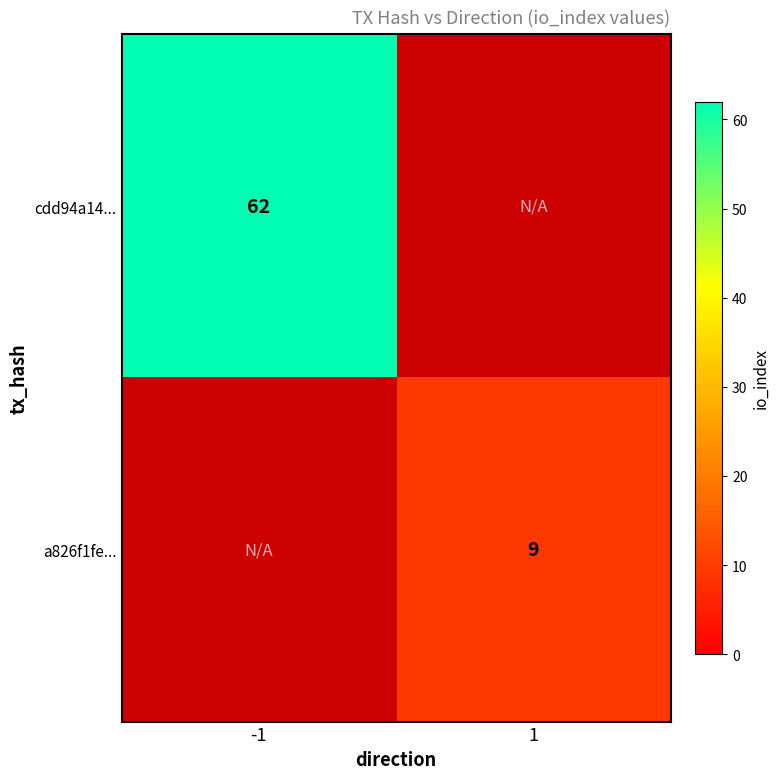

The value of cdd94a14... at -1 is 35.2. True or false?

False